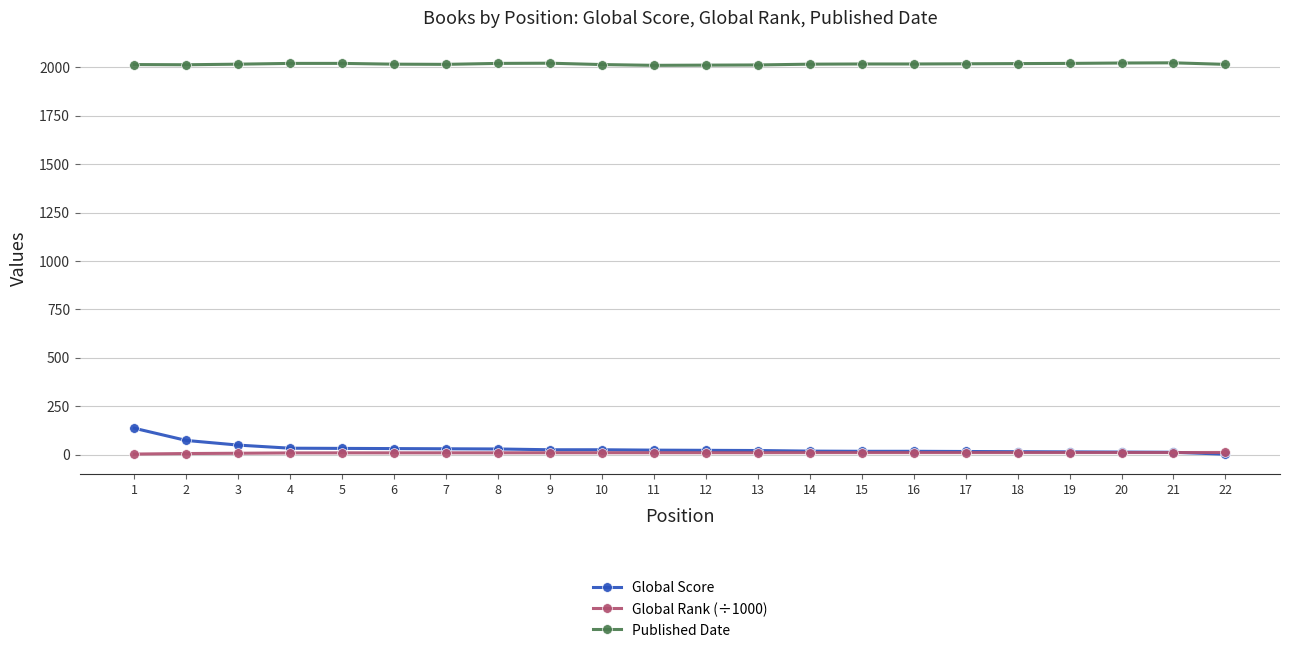

Which series has the largest range (max minus min)?

Global Score